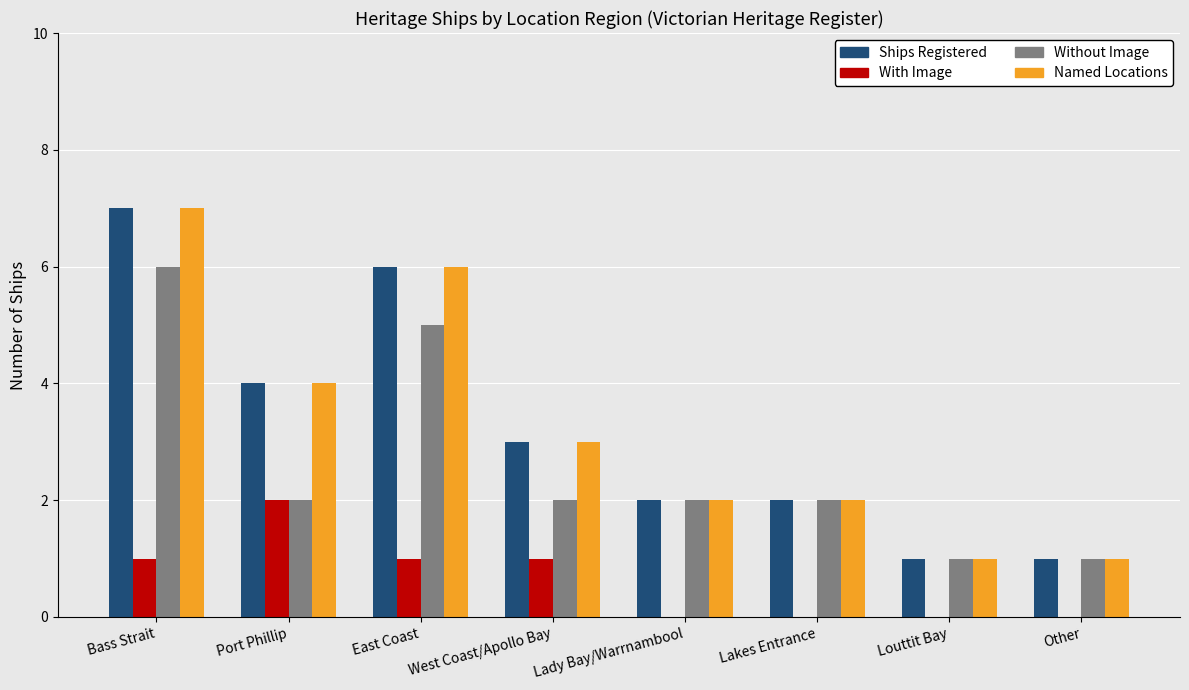

What value does the Ships Registered series have at West Coast/Apollo Bay?

3